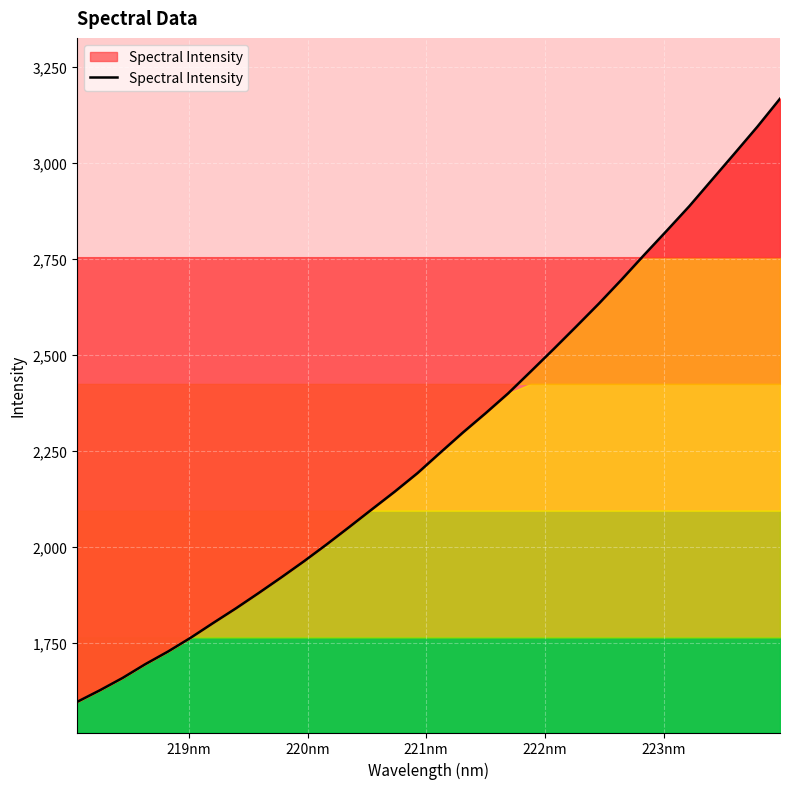

What is the difference between the maximum and minimum values?

1570.6